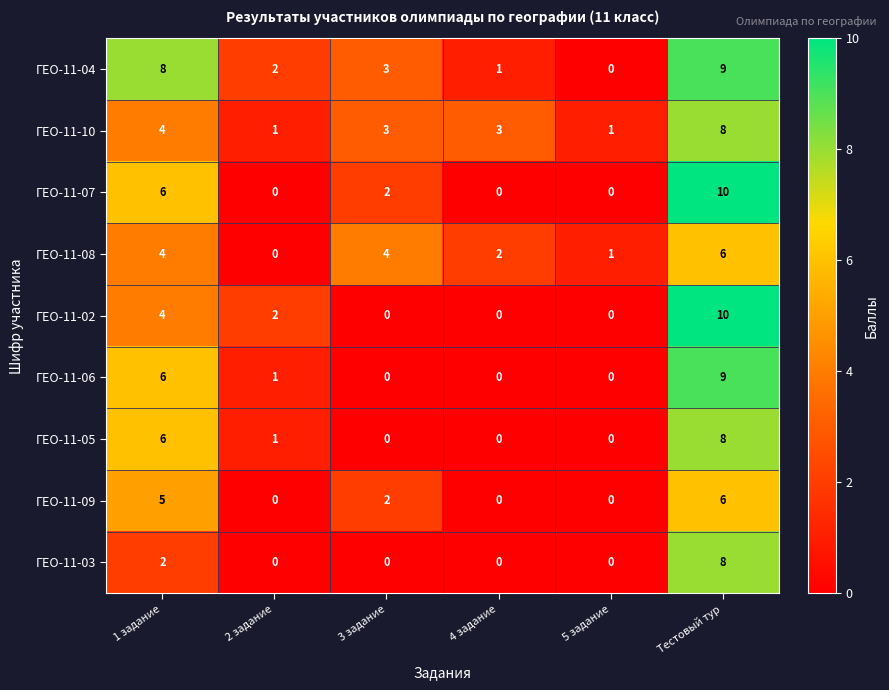

What is the difference between the highest and lowest values at 3 задание?

4